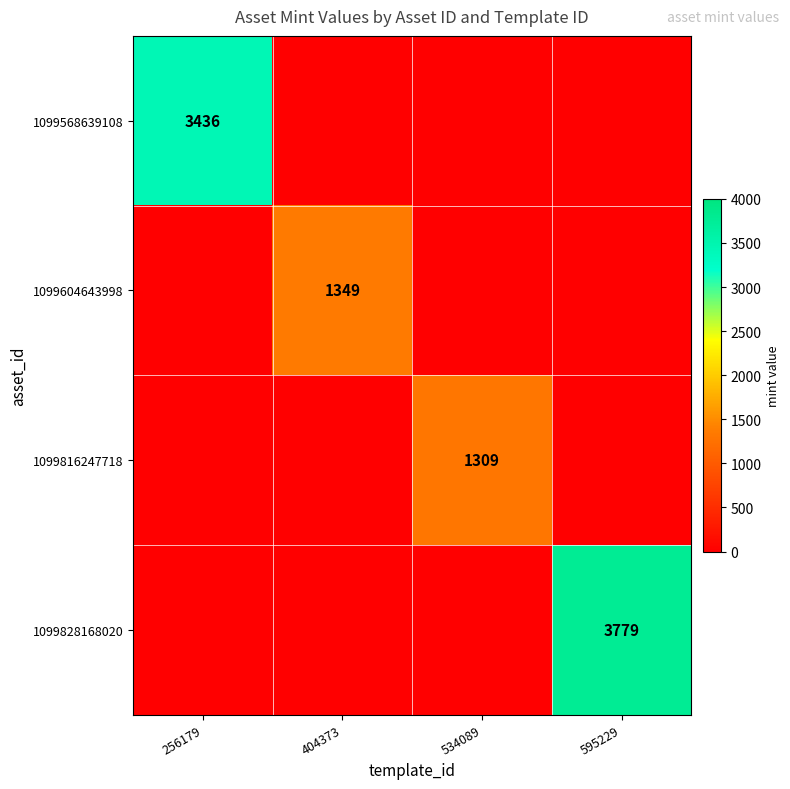

Is the value of 1099816247718 at 534089 greater than the value of 1099568639108 at 256179?

No